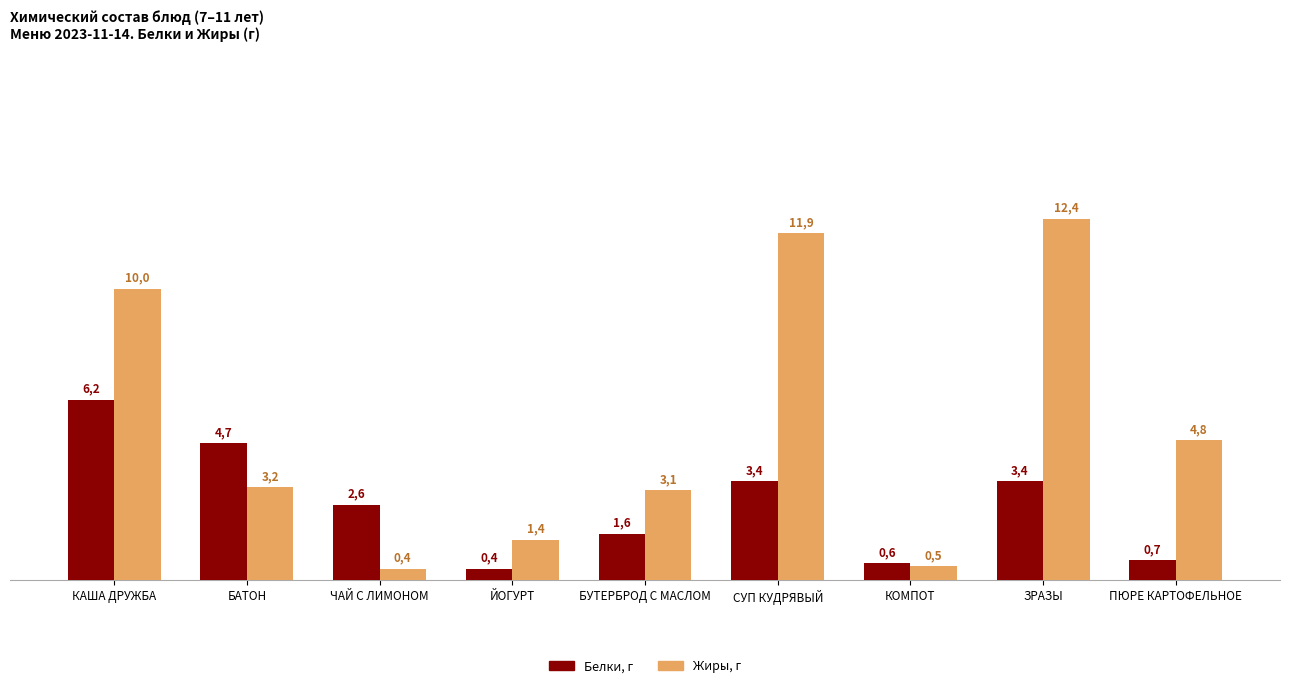

What is the sum of the Белки, г values at СУП КУДРЯВЫЙ and ЗРАЗЫ?

6.8